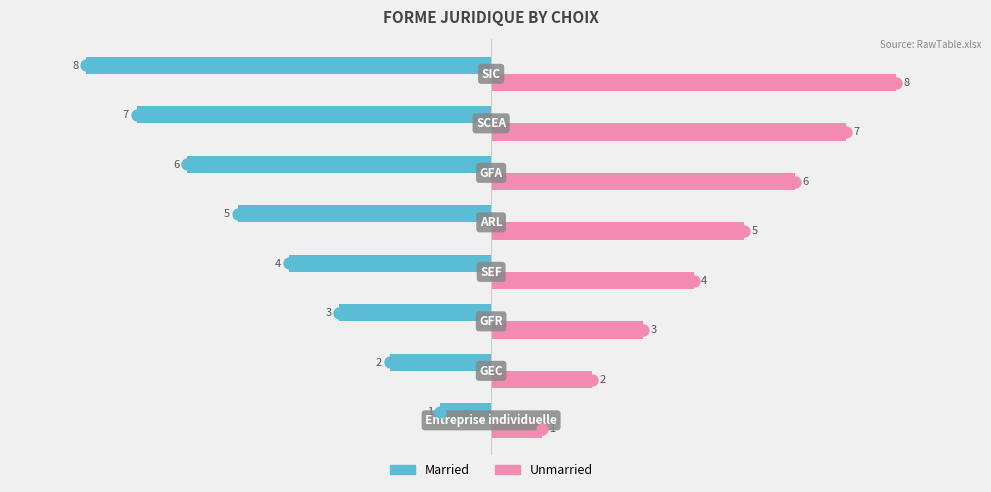

Rank the series by their maximum value, from highest to lowest.

Unmarried, Married